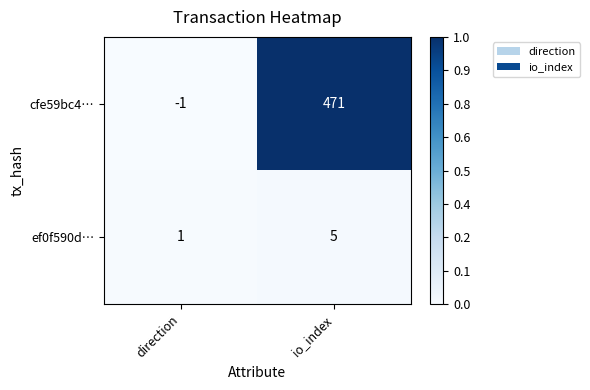

At which category is the sum across all series the highest?

io_index